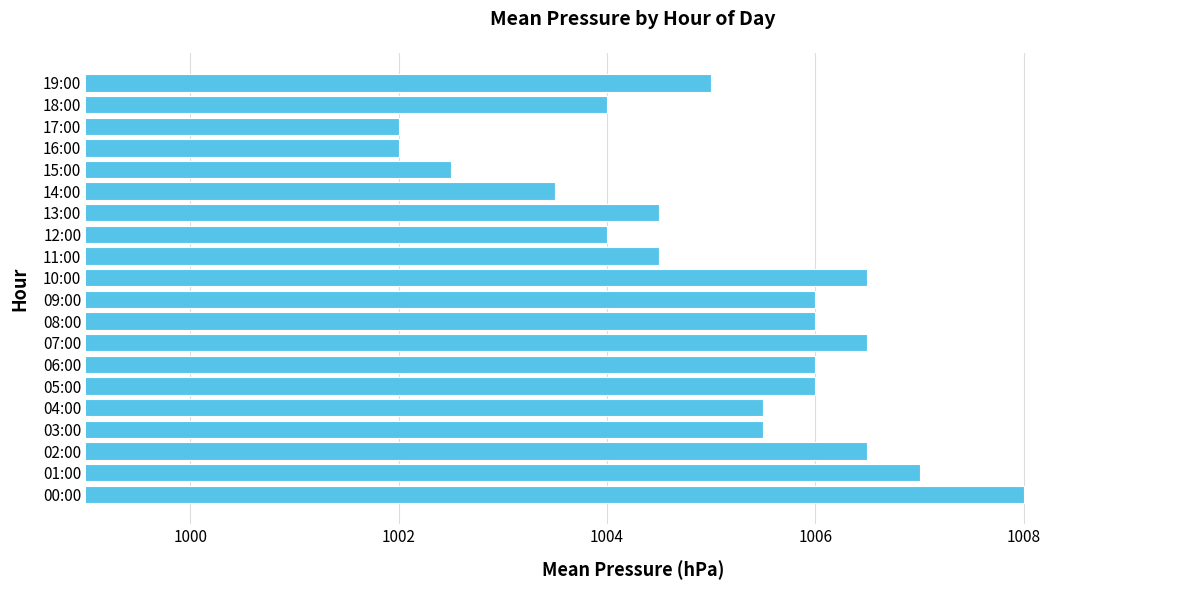

What is the change in value from 07:00 to 12:00?

-2.5